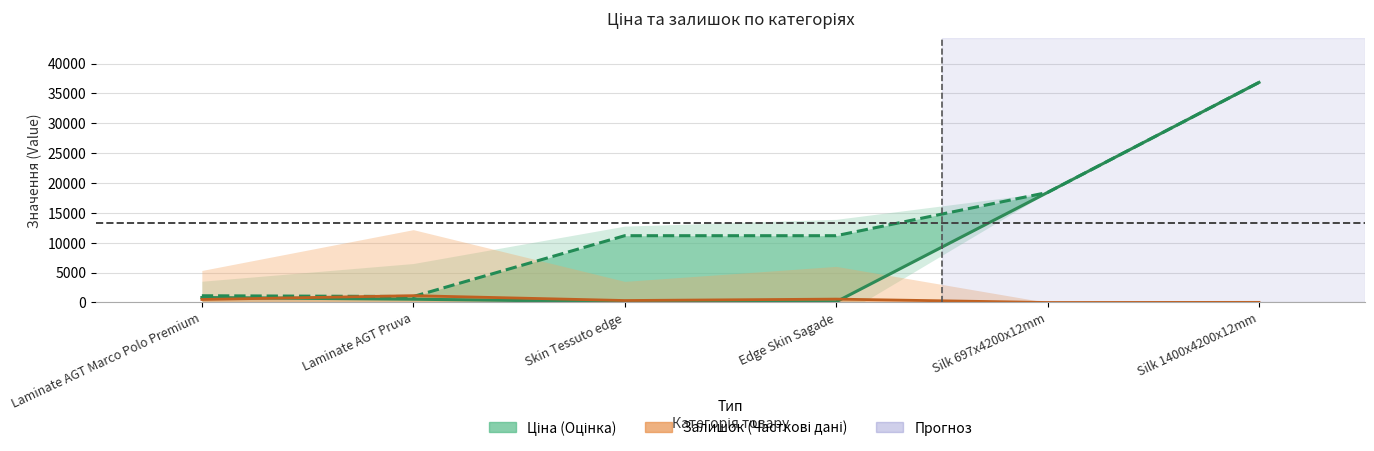

Which series has the largest range (max minus min)?

Ціна (центр)